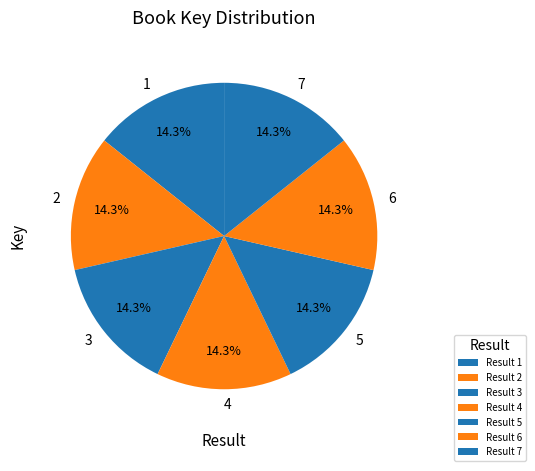

Combined, what portion of the pie is 4 and 2?

28.6%